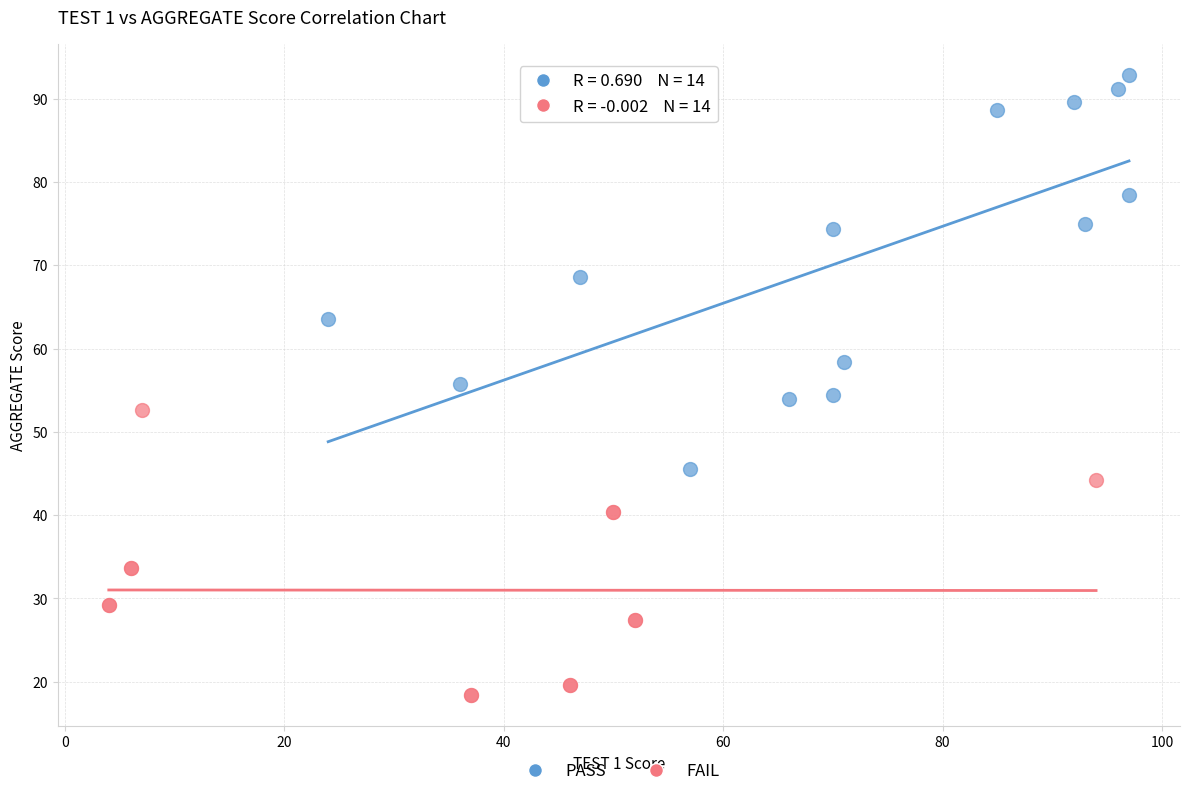

Which series contains the lowest Y value?

FAIL